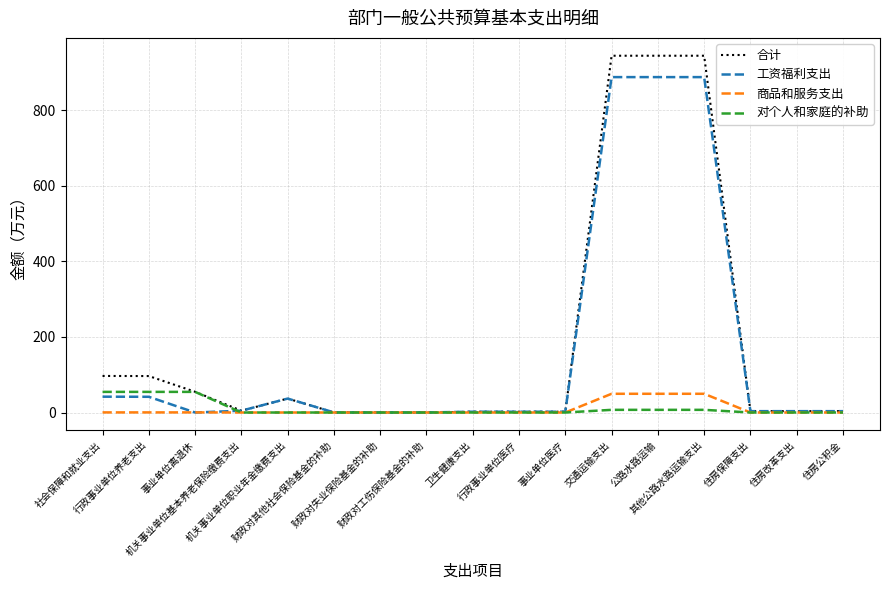

Which series has the widest spread of values?

合计